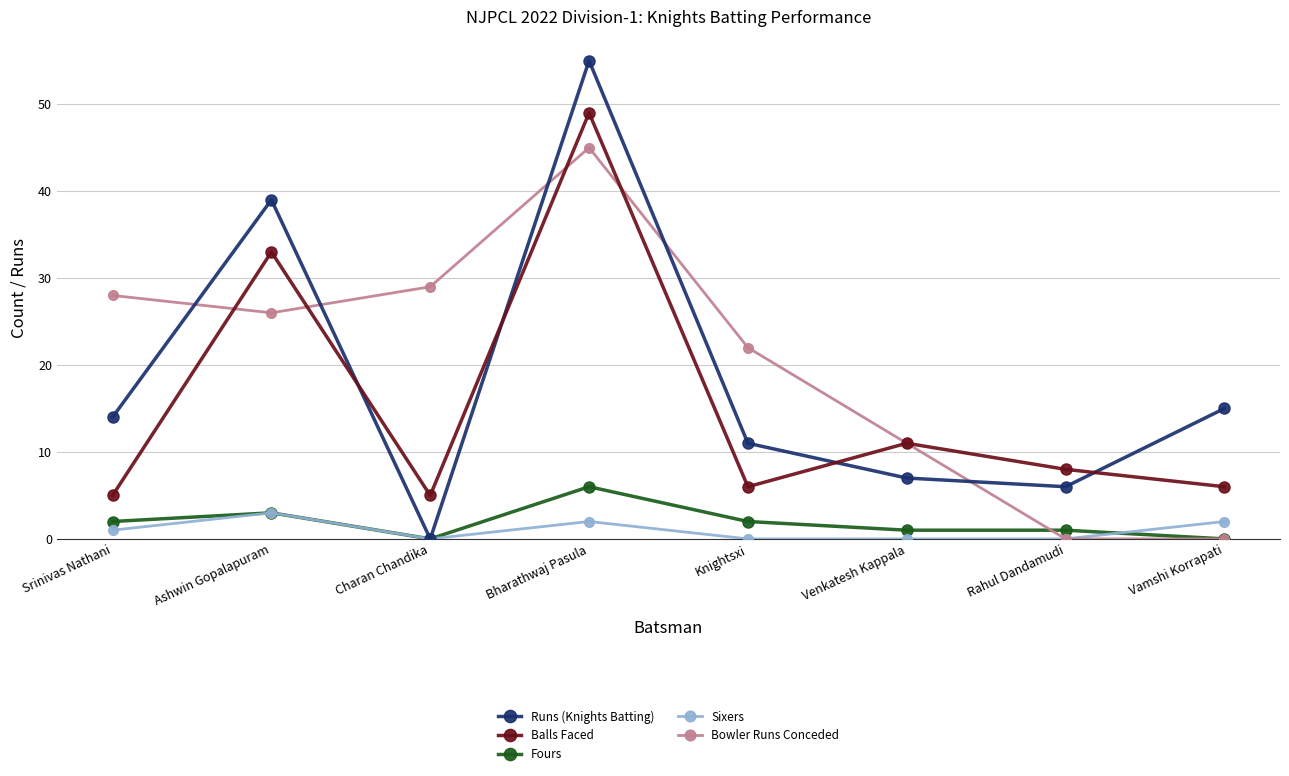

List the series in order of their peak value, lowest first.

Sixers, Fours, Bowler Runs Conceded, Balls Faced, Runs (Knights Batting)